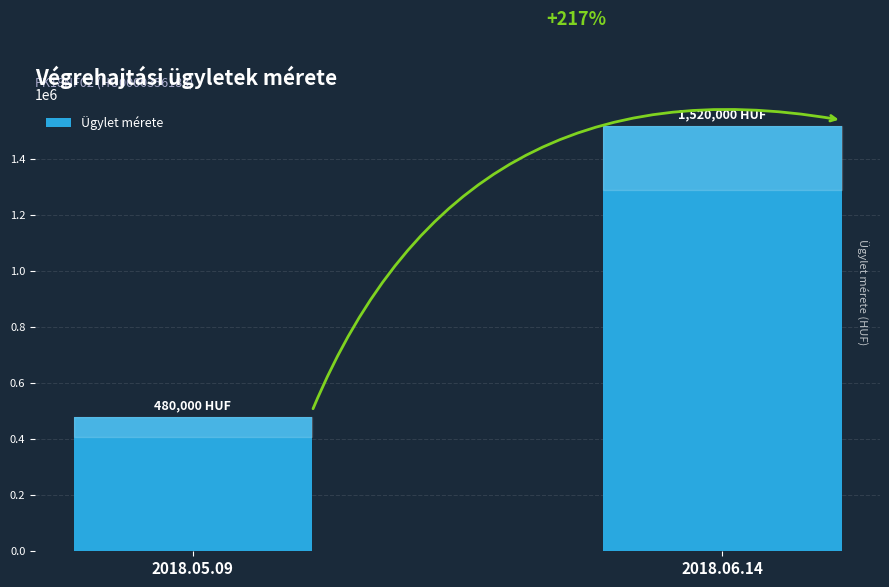

How many bars are there in total?

2